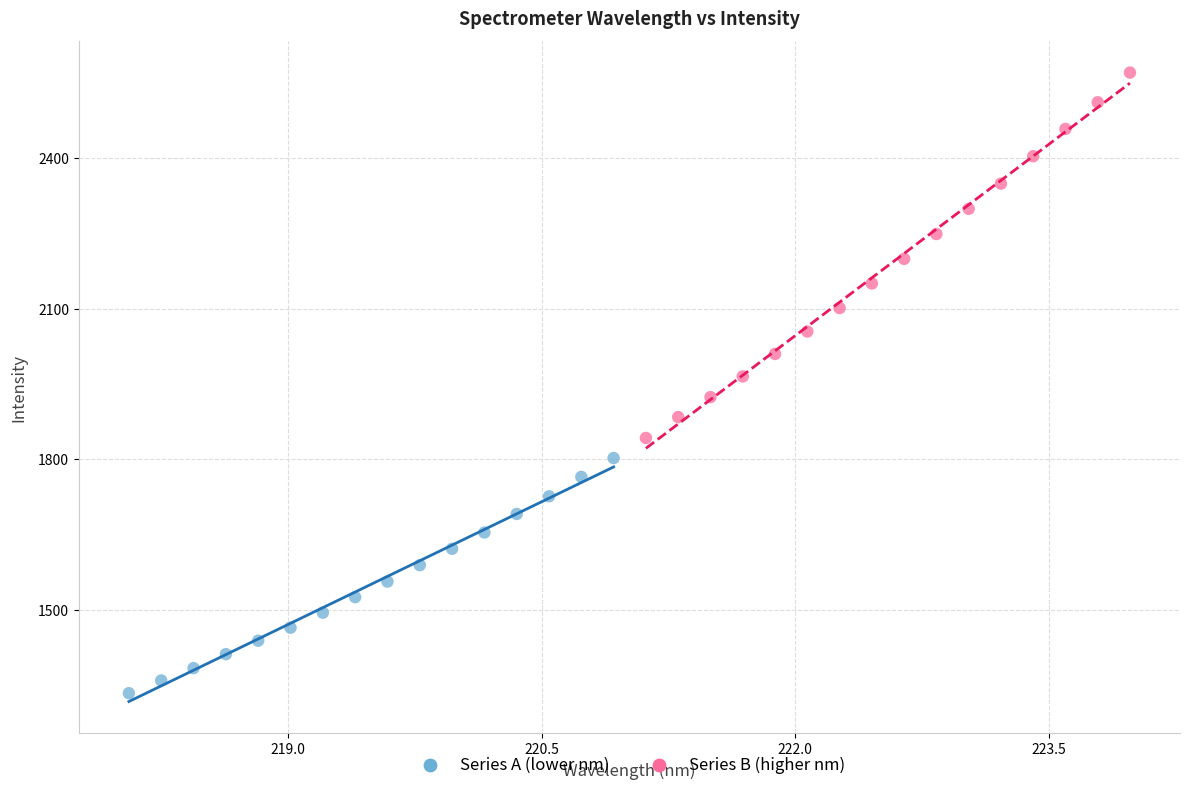

Which series reaches the minimum Y coordinate?

Series A (lower nm)